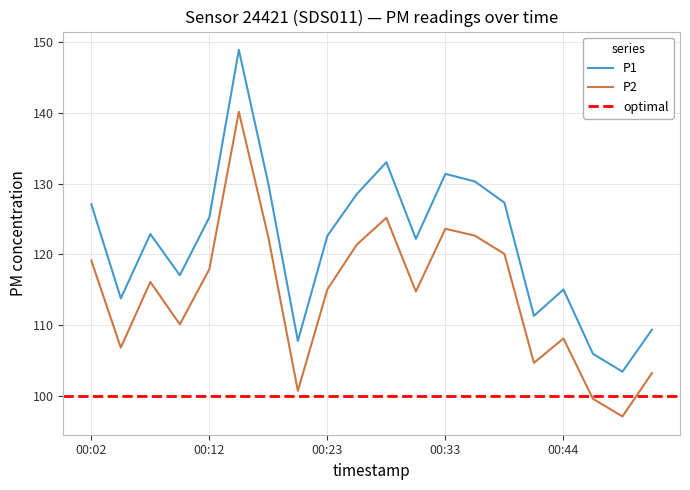

Between 00:07 and 00:26, which series saw the biggest shift?

P1